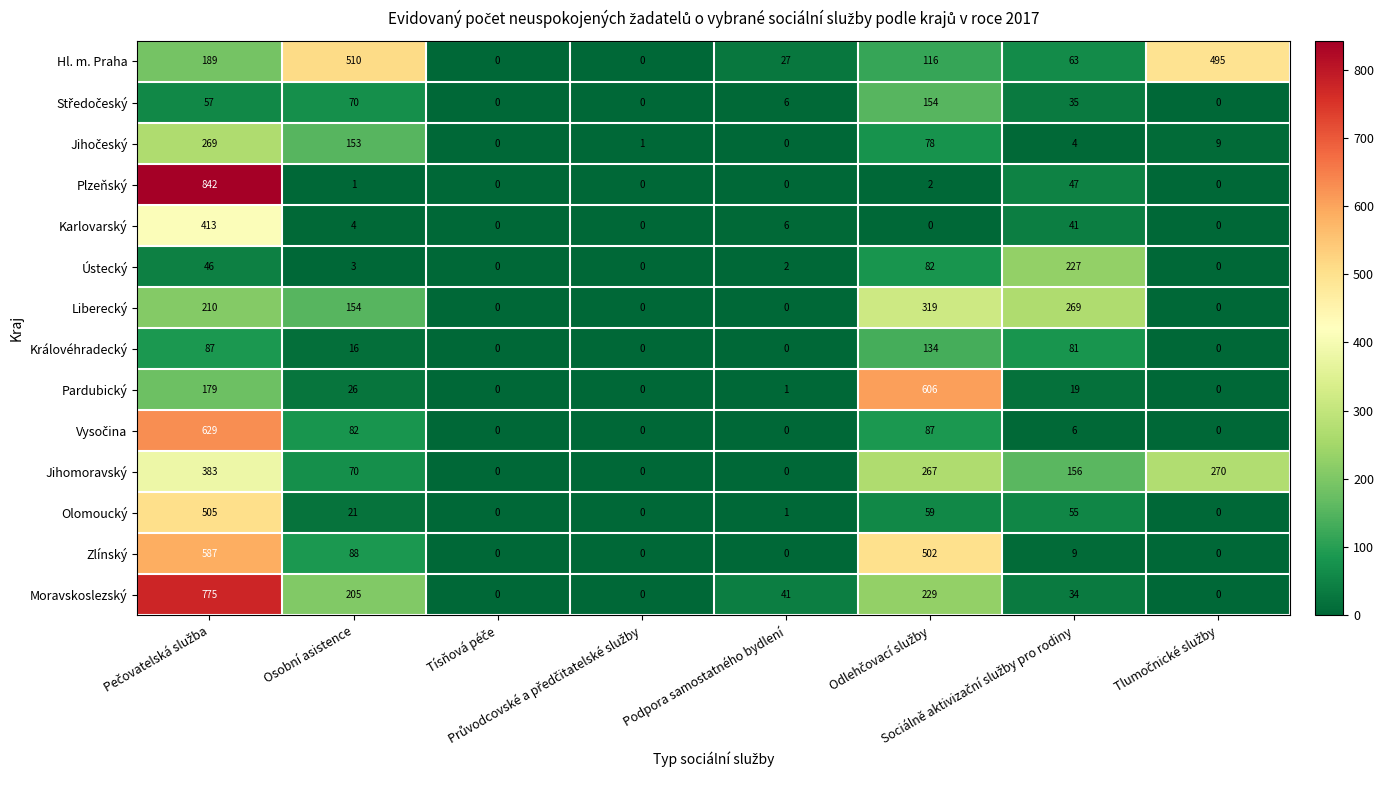

Which series has the largest total across all categories?

Hl. m. Praha